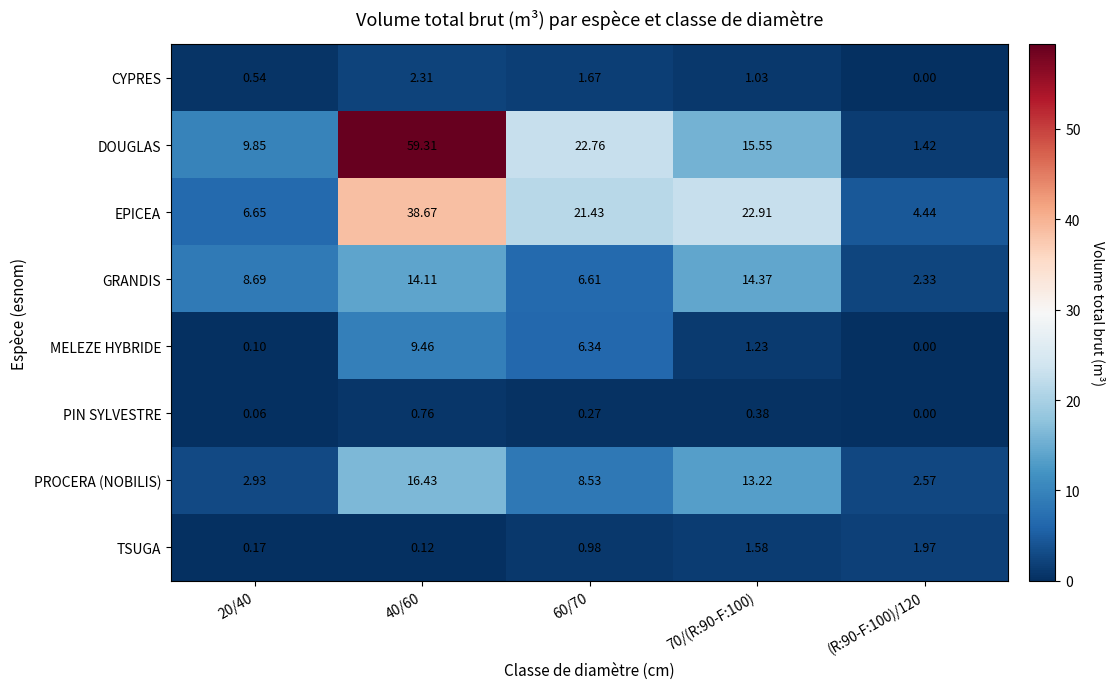

Which series has the largest total across all categories?

DOUGLAS